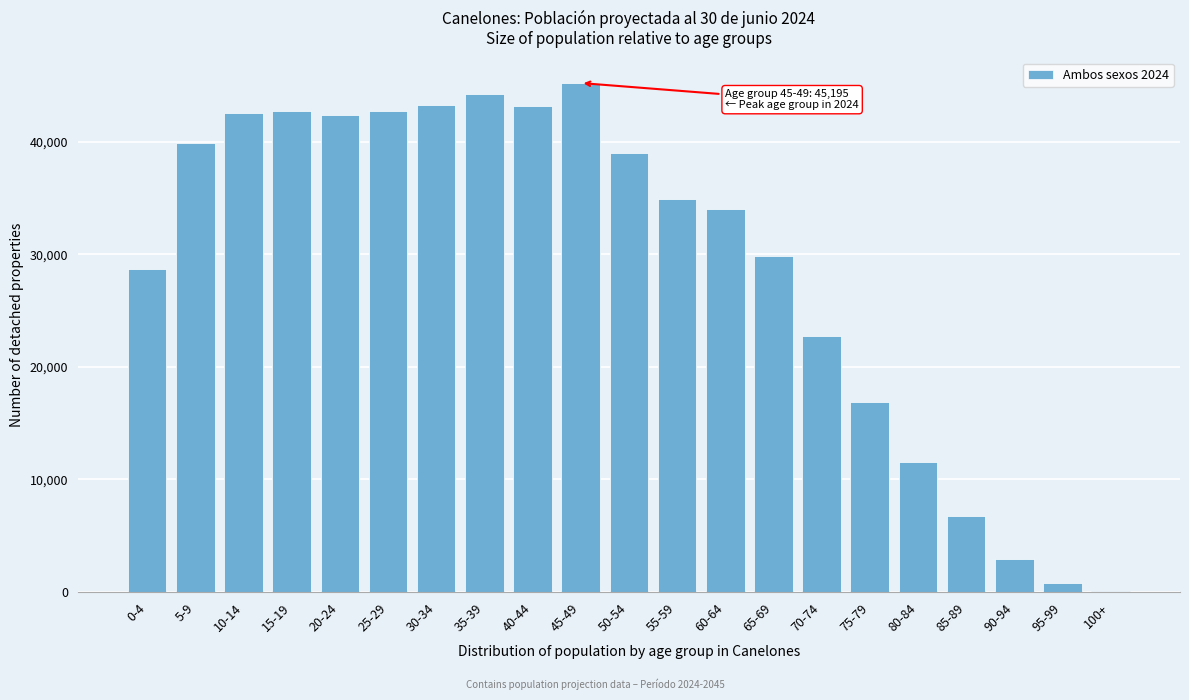

The value at 15-19 is 42749. True or false?

True